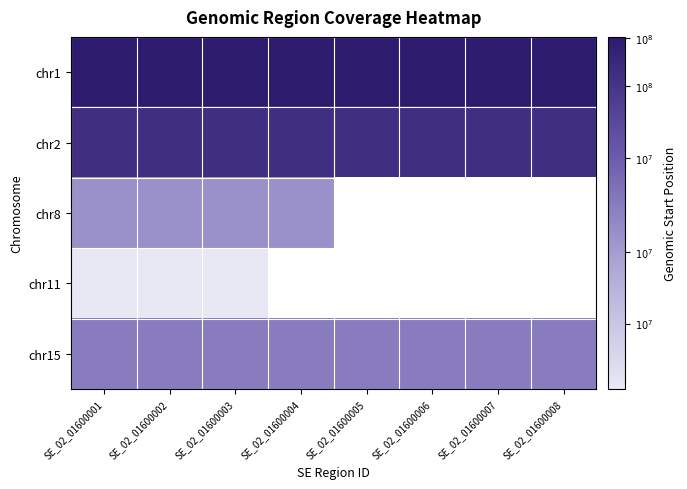

At how many categories does at least one series exceed 7?

8